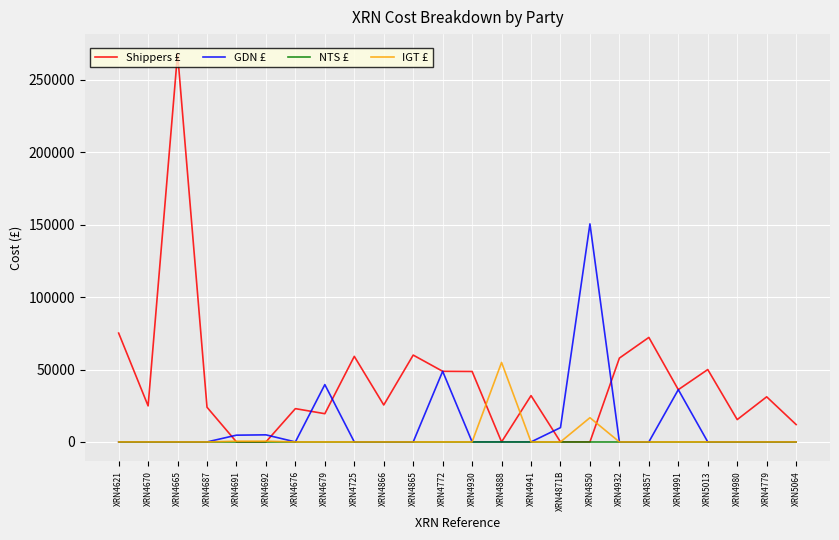

What is the difference between the maximum and minimum values in the GDN £ series?

150610.5